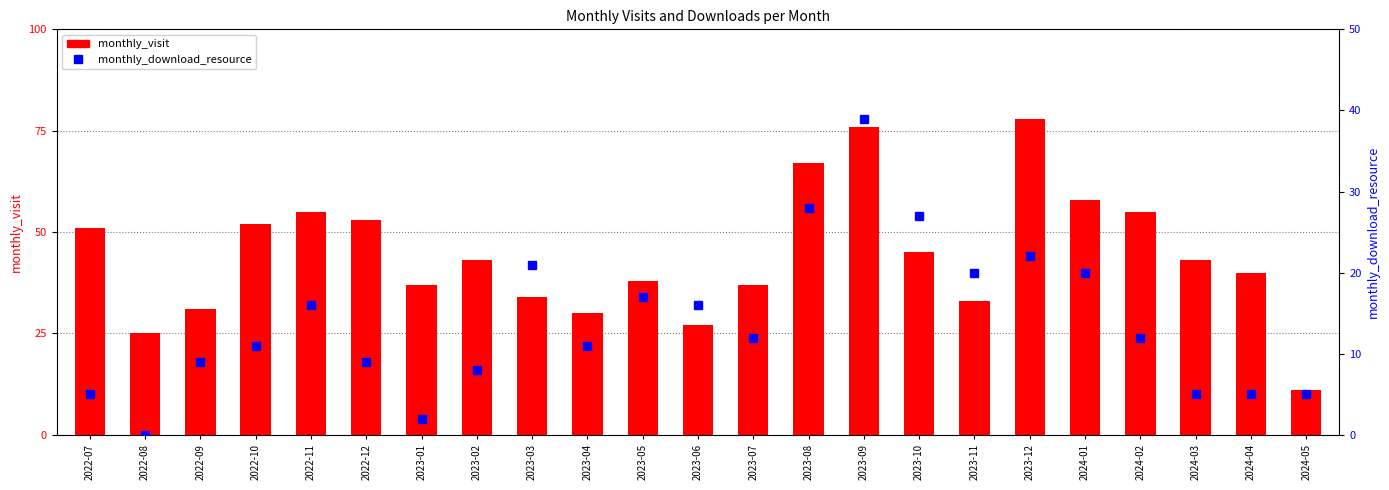

Are the bars grouped side by side (vs. stacked)?

Yes